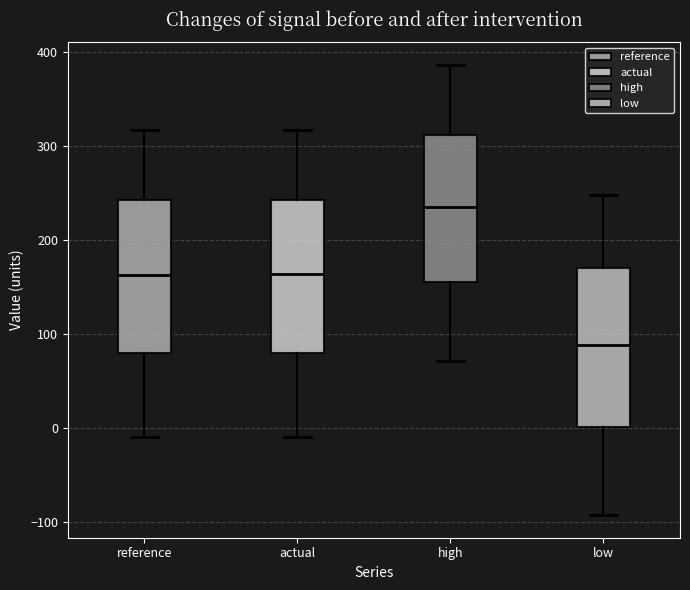

Where does the upper whisker of the box for high end on the y-axis? The values are not printed on the chart, so give them approximately, as read against the axis.

390